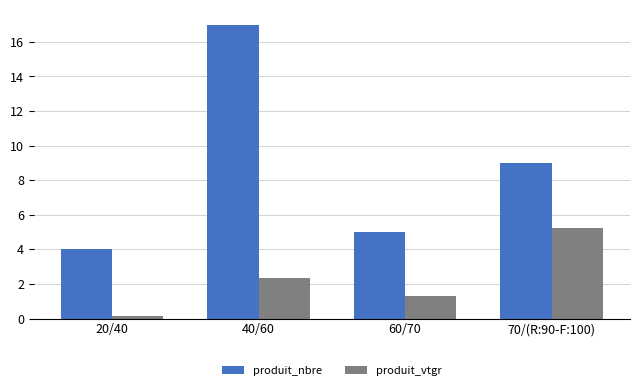

How many bars are there in total?

8